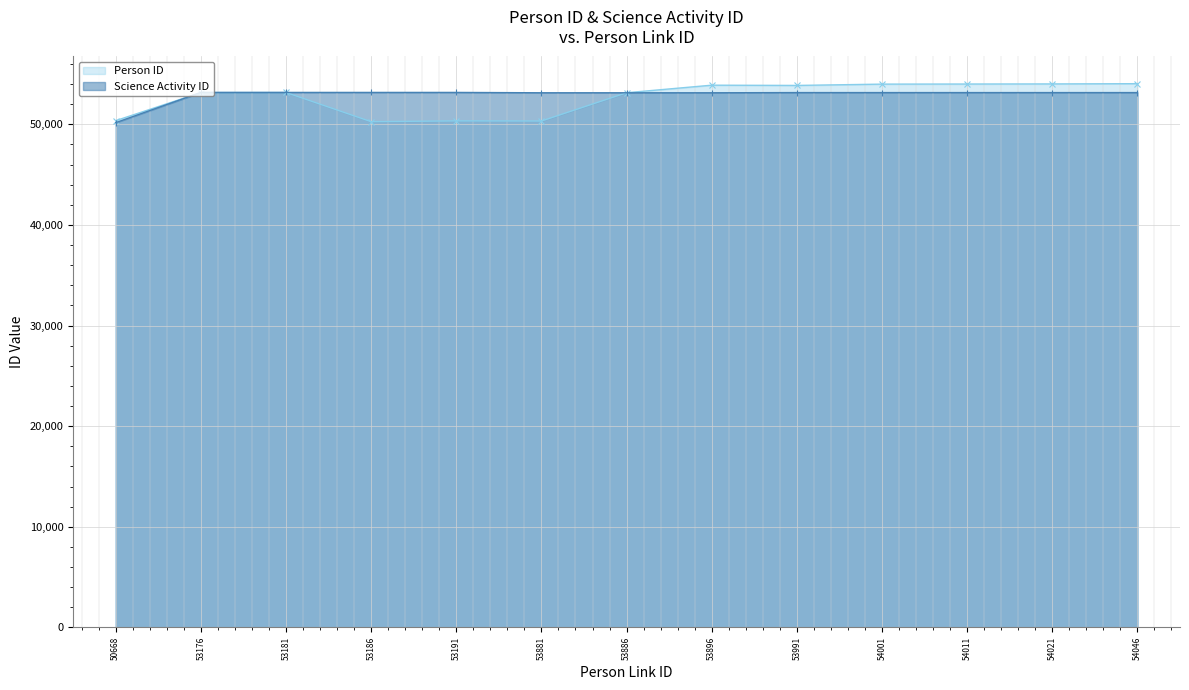

True or false: Person ID has a value of 65657 at 50668.

False